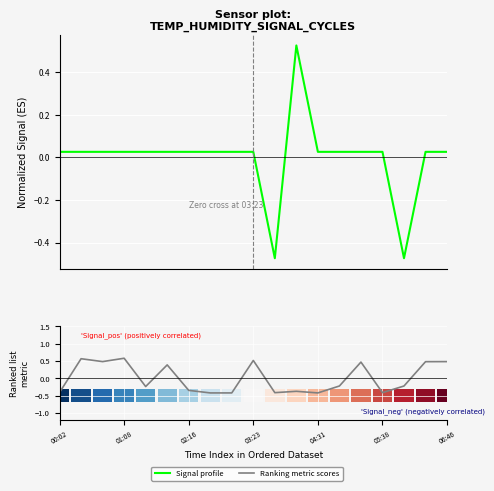

Reading left to right, extract all data points from this chart.

Signal profile: 0.0	0.0	0.0	0.0	0.0	0.0	0.0	0.0	0.0	0.0	-0.5	0.5	0.0	0.0	0.0	0.0	-0.5	0.0	0.0
Ranking metric scores: -0.4	0.6	0.5	0.6	-0.2	0.4	-0.4	-0.4	-0.4	0.5	-0.4	-0.4	-0.4	-0.2	0.5	-0.4	-0.2	0.5	0.5